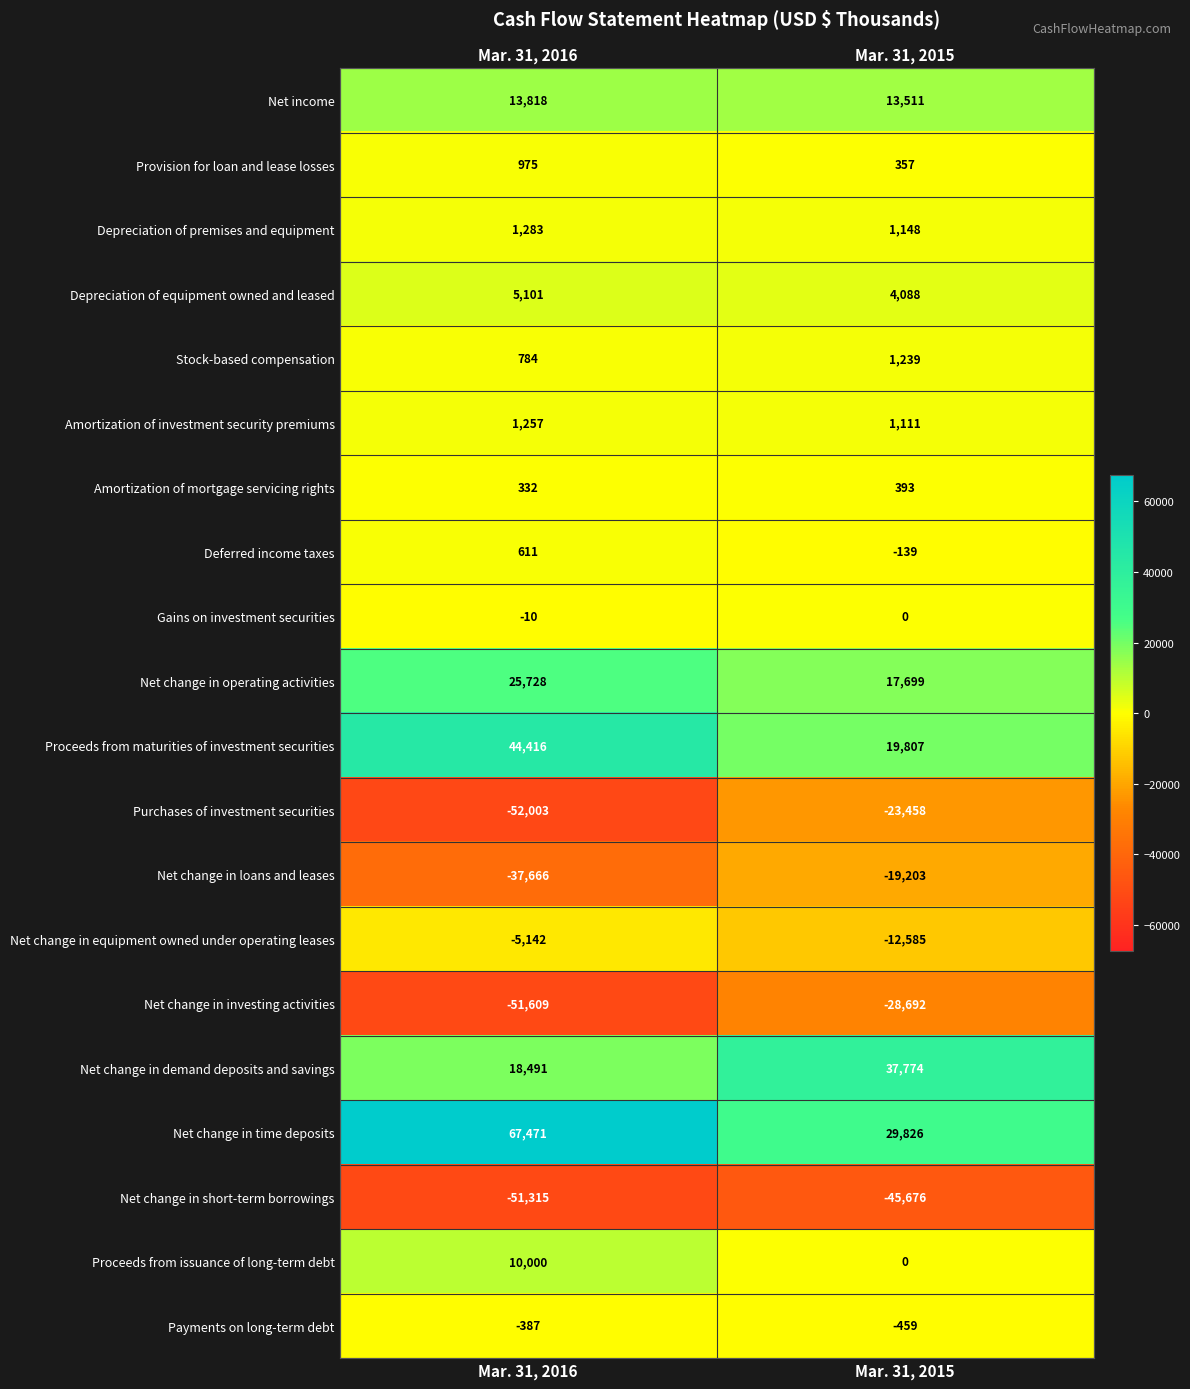

Which series has the widest spread of values?

Net change in time deposits